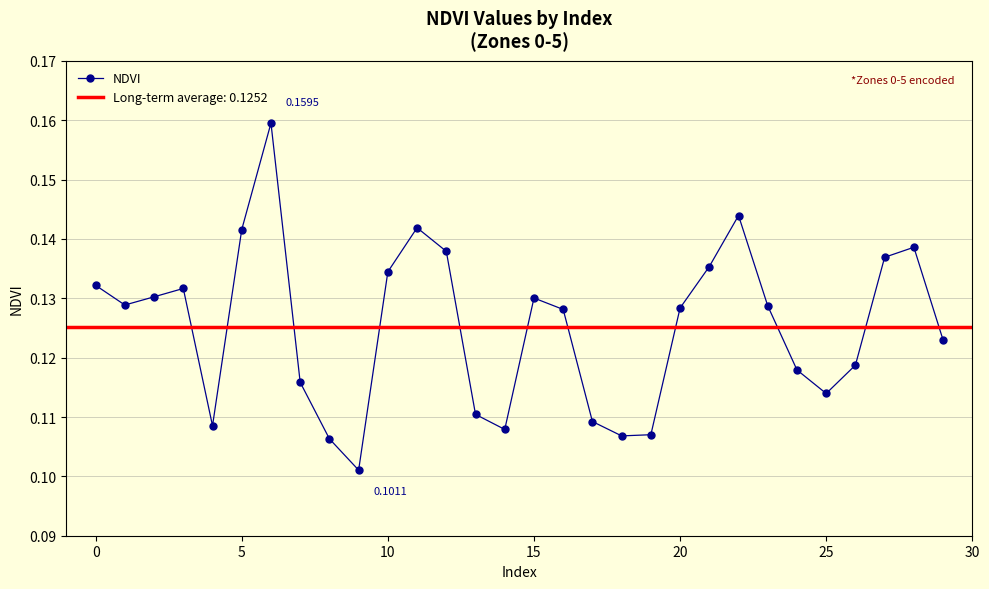

What is the greatest value displayed?

0.2